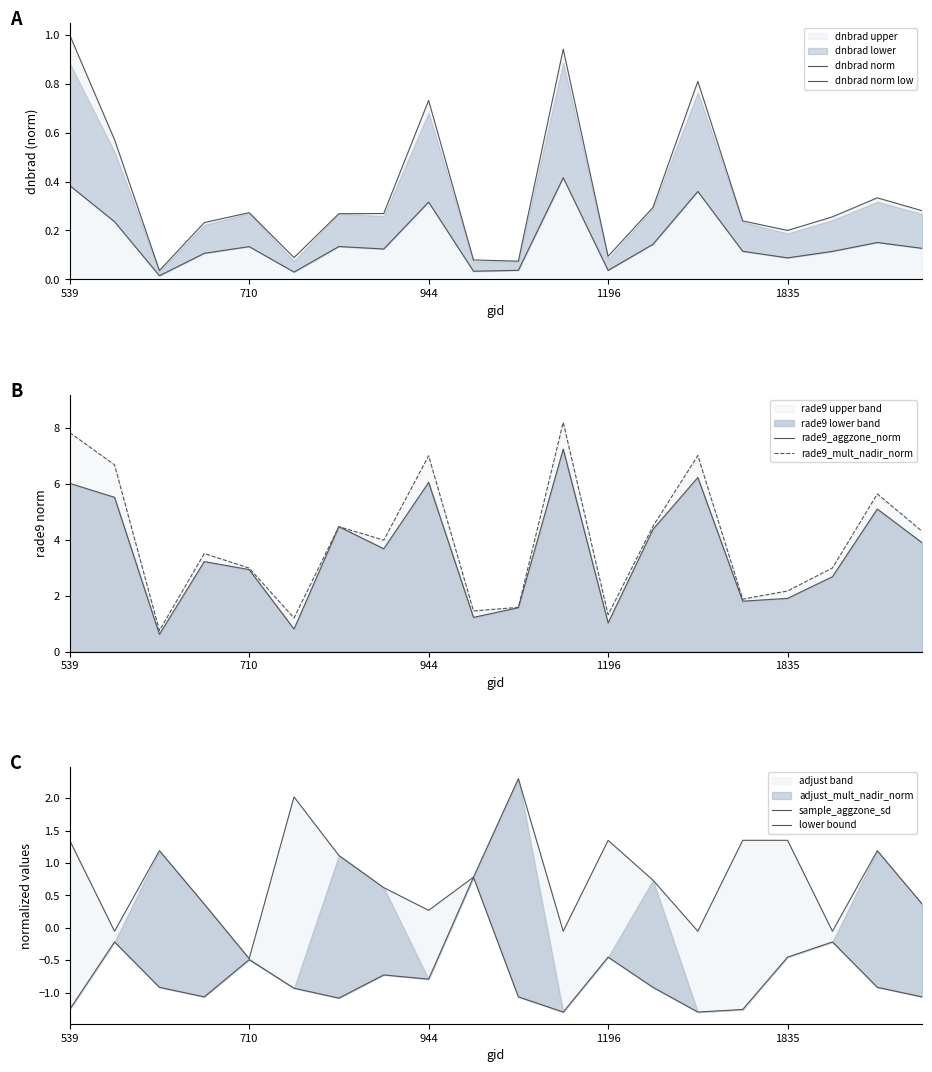

True or false: dnbrad norm low and rade9_aggzone_norm cross at least once.

False